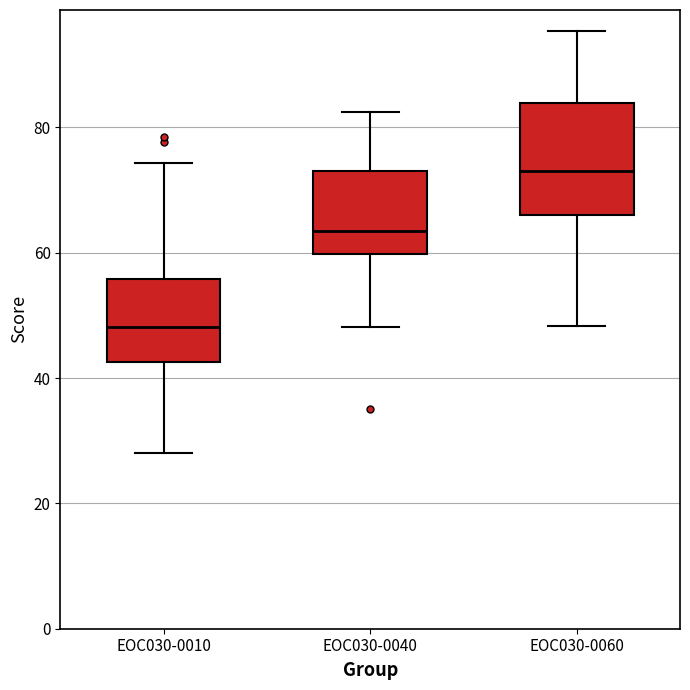

Comparing the boxes themselves (not the whiskers), which one is the tallest?

EOC030-0060